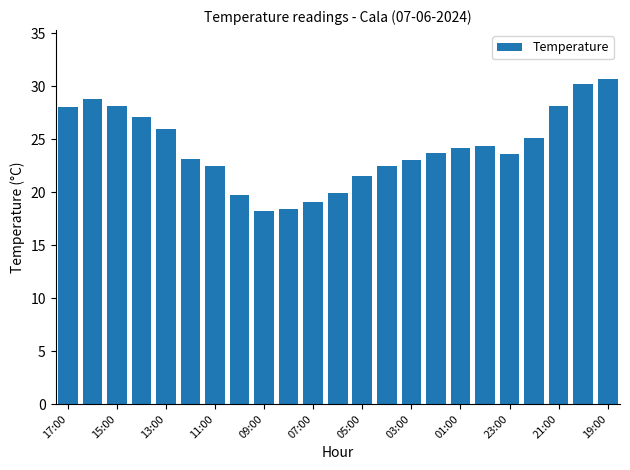

What is the smallest value displayed?

18.2